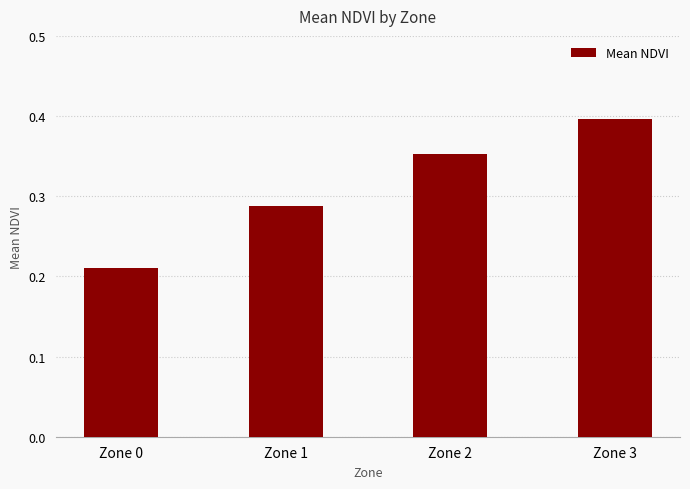

Is it true that the value at Zone 3 is 0.4?

True